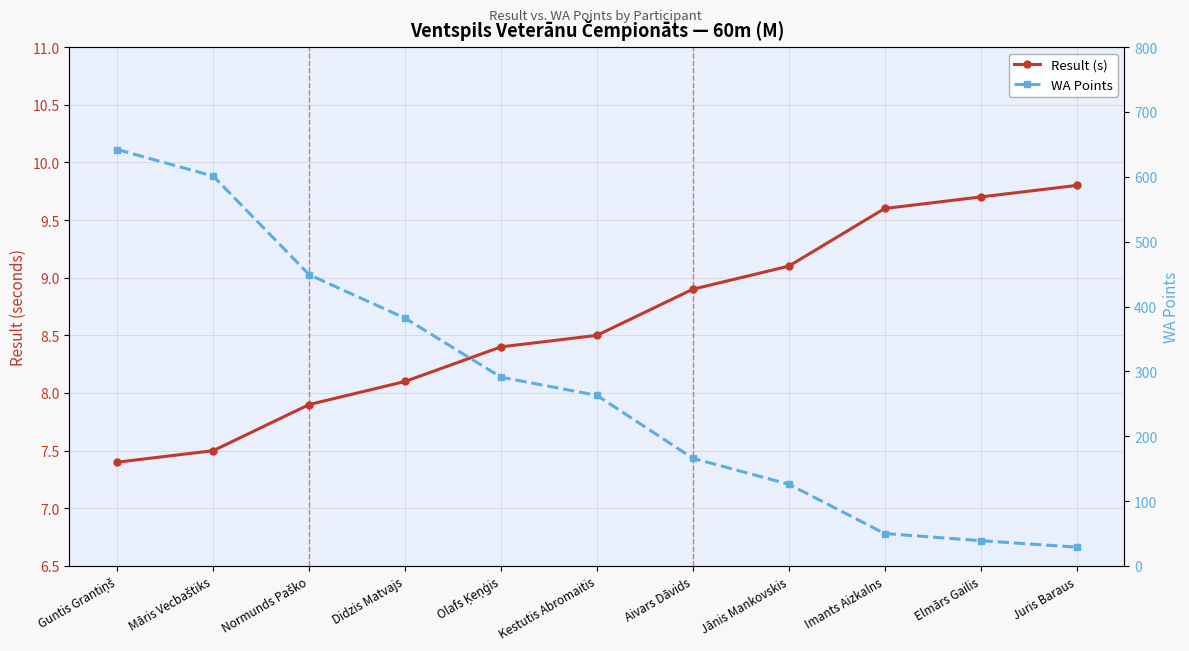

How many values in the Result (s) series exceed 8?

8